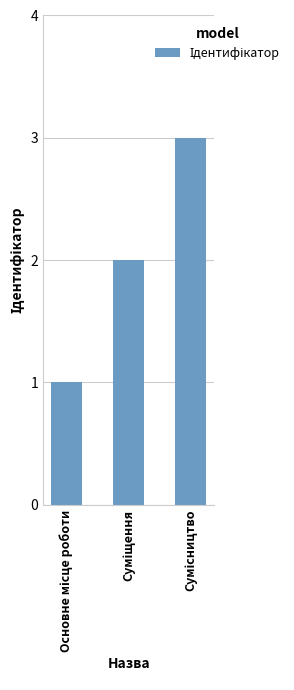

Does the chart contain stacked bars?

No